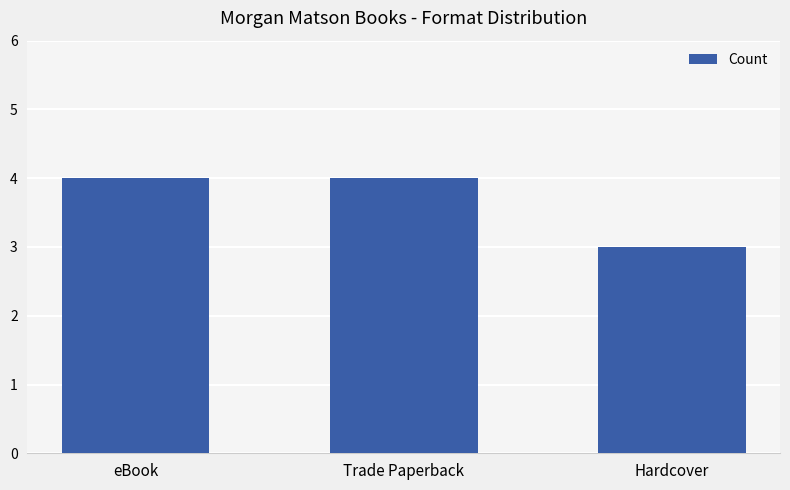

What is the label of the 2nd bar from the right?

Trade Paperback